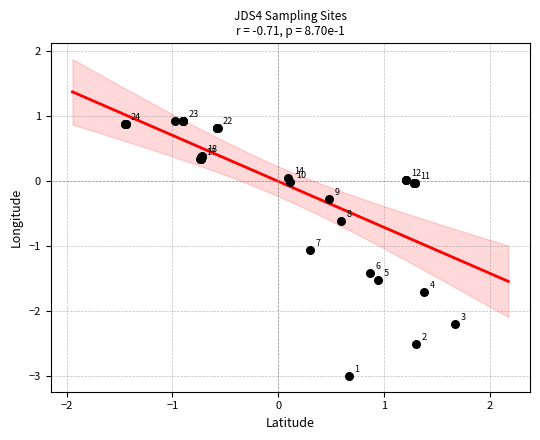

What Y value in the scatter plot is closest to -1?

-1.1